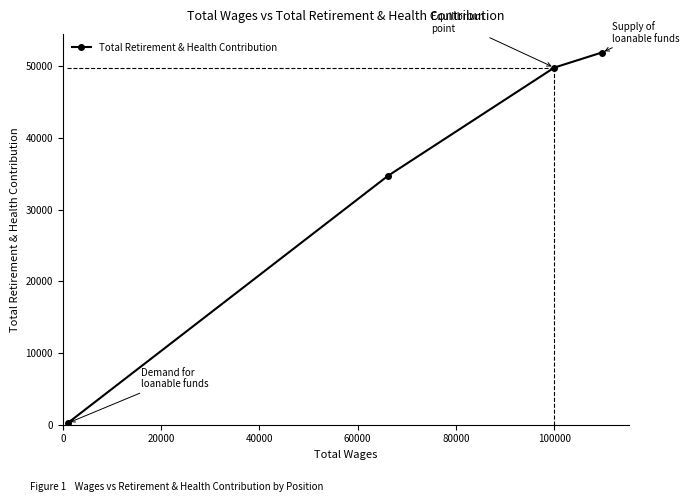

What is the average value?

34187